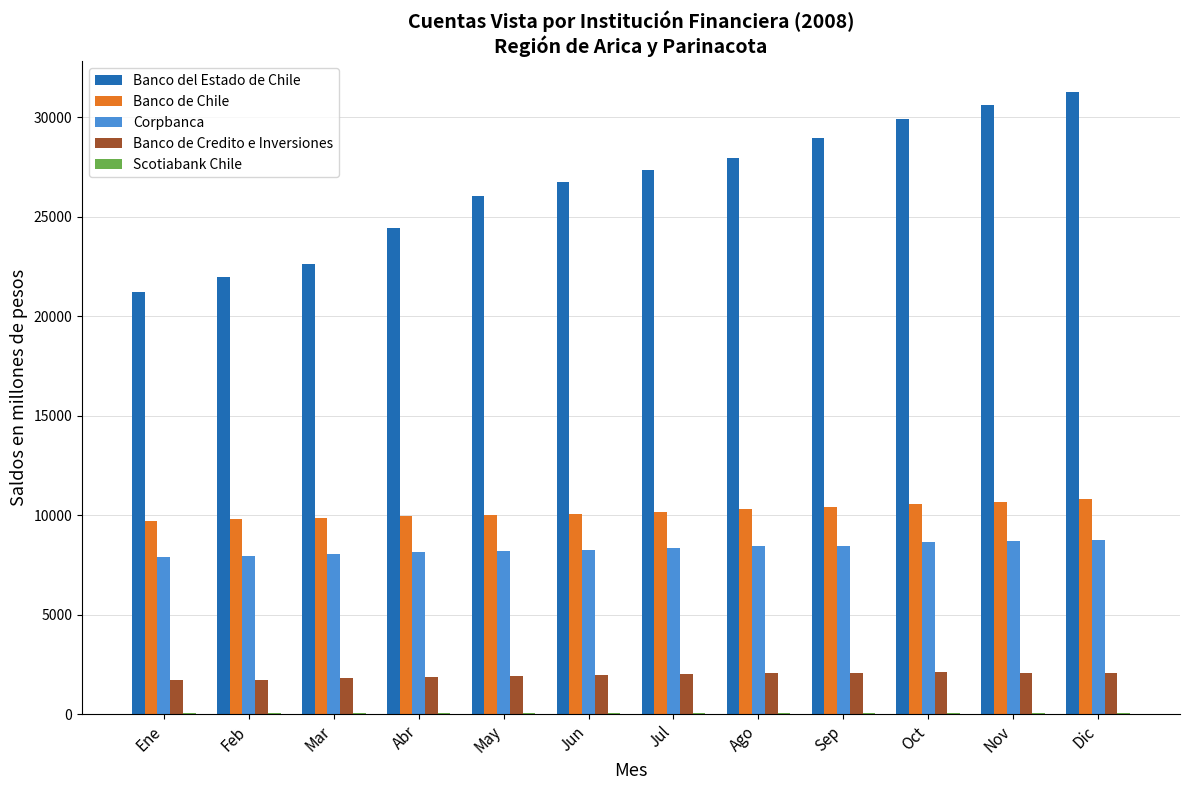

Which category has the highest value across all series?

Dic